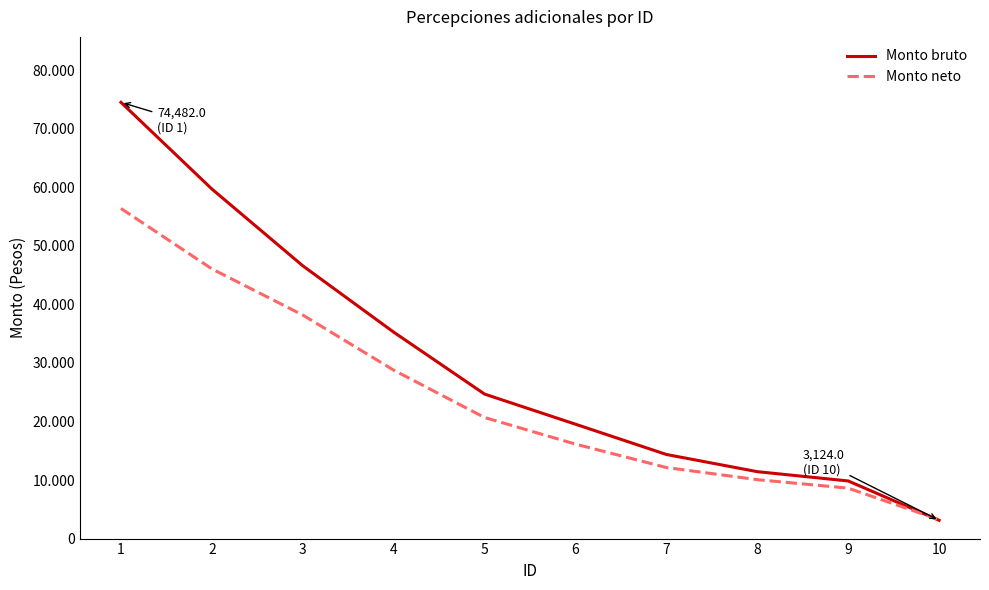

True or false: Monto neto has more than 0 interior local peaks.

False